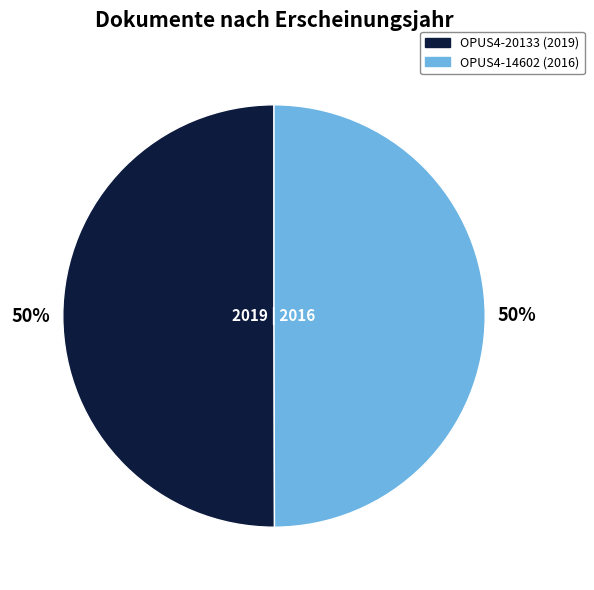

To the nearest percent, what percentage of the pie is OPUS4-20133?

50%